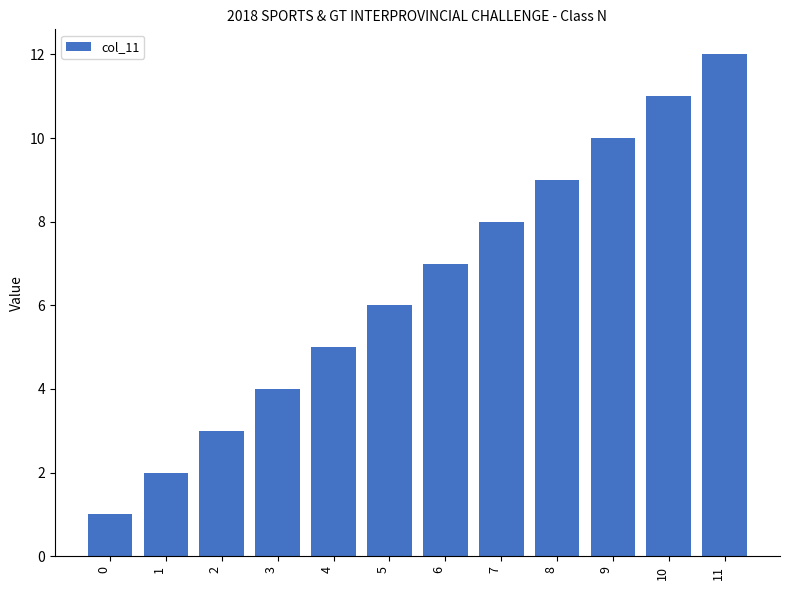

What is the difference between the maximum and minimum values?

11